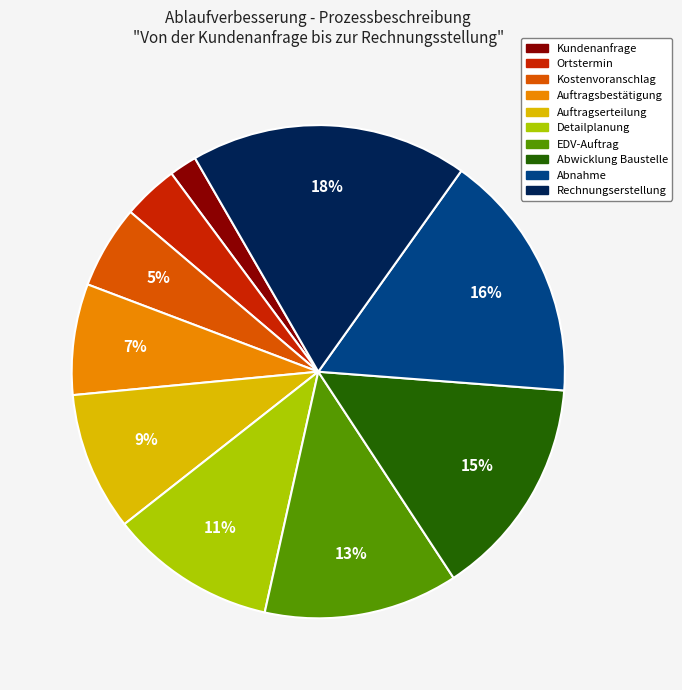

To the nearest percent, what is the difference between the largest and smallest slice percentages?

16%